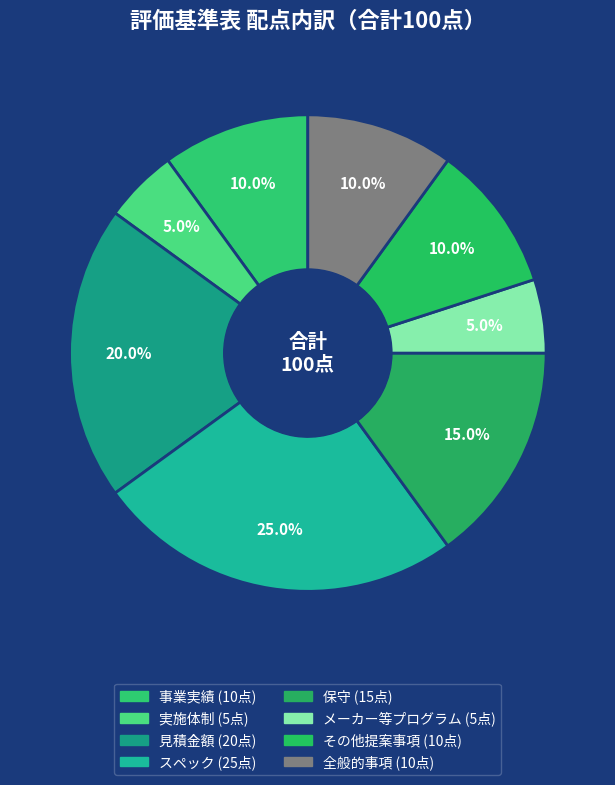

What percentage is NOT represented by スペック?

75.0%